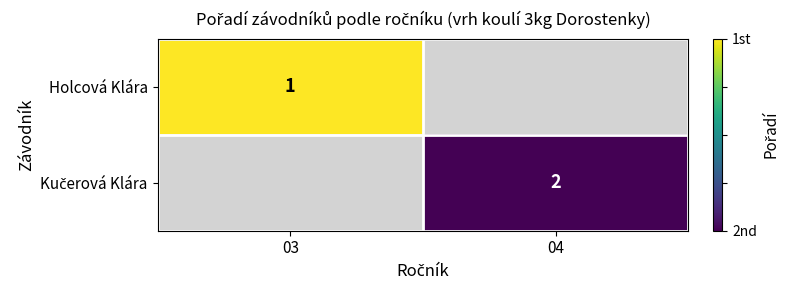

How many data points does each series have?

2